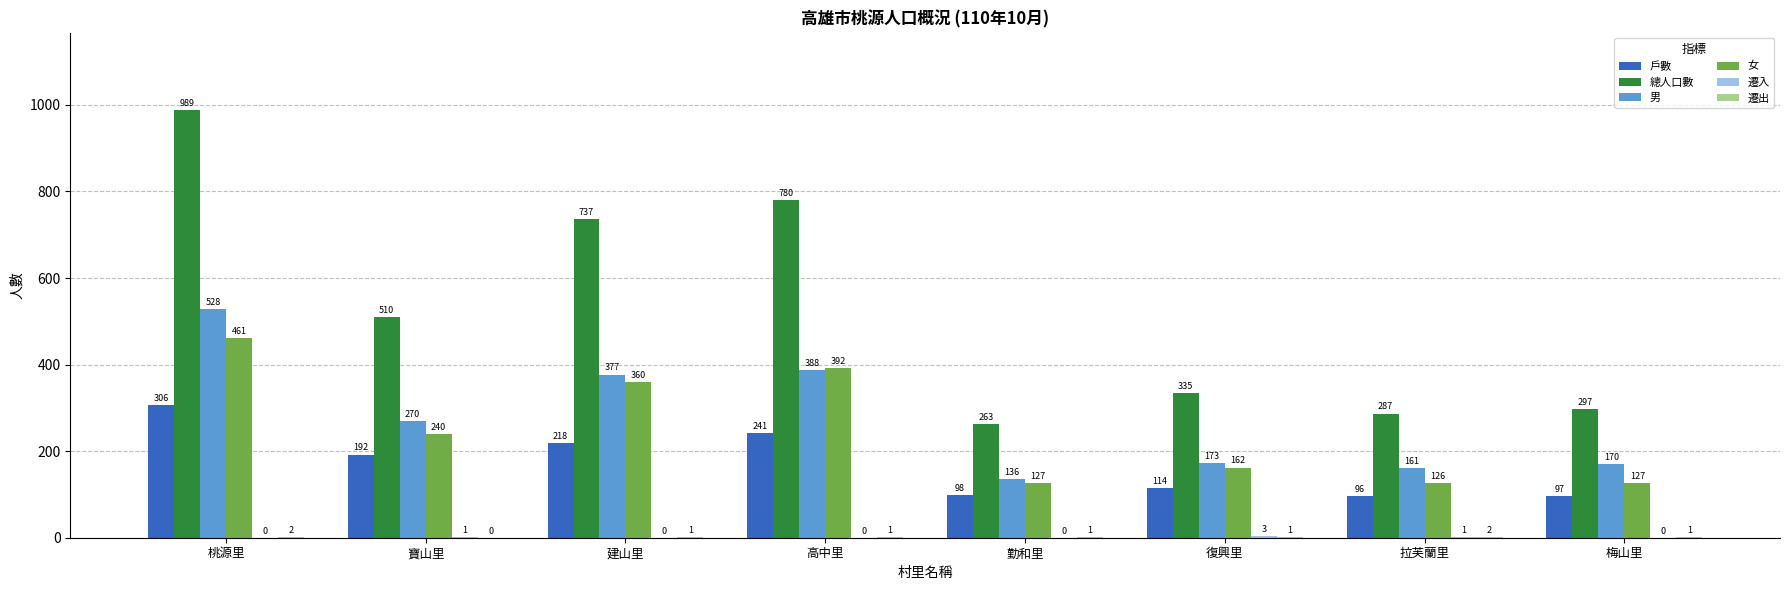

What is the spread (max minus min) of values at 勤和里?

263